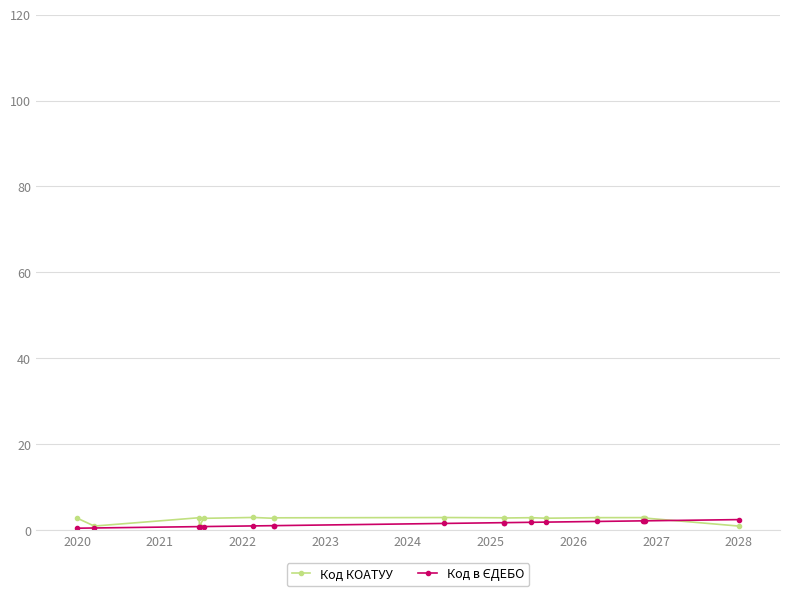

What is the maximum value shown in the chart?

3.0